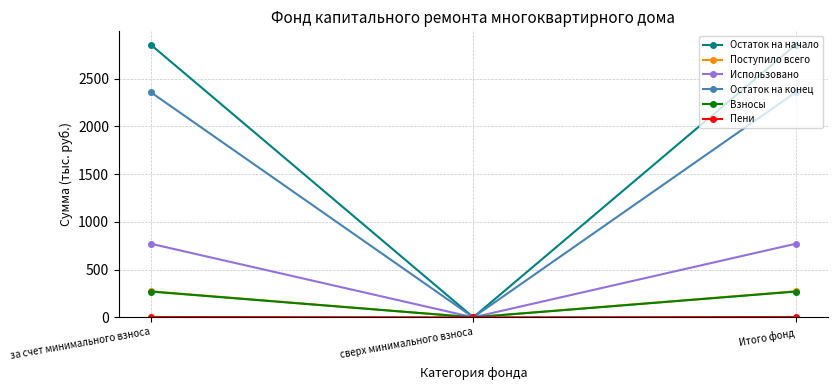

Which series has the widest spread of values?

Остаток на начало